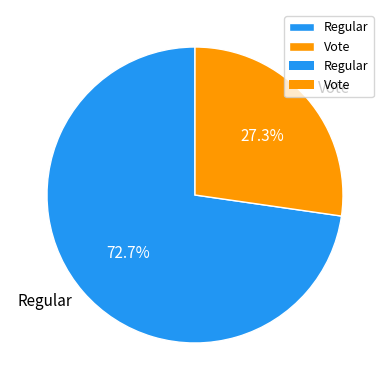

What percentage is NOT represented by Vote?

72.7%